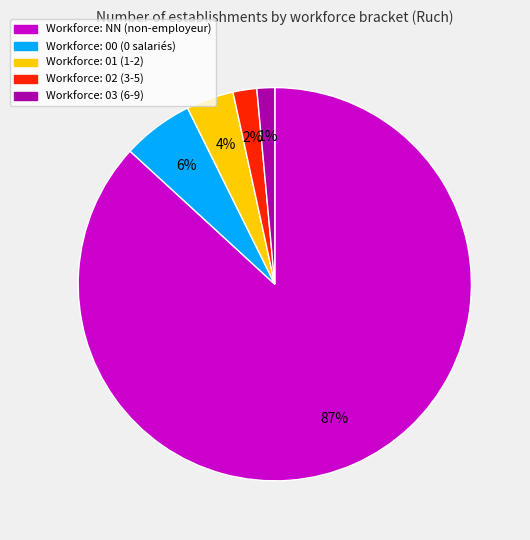

Does any single category account for the majority?

Yes